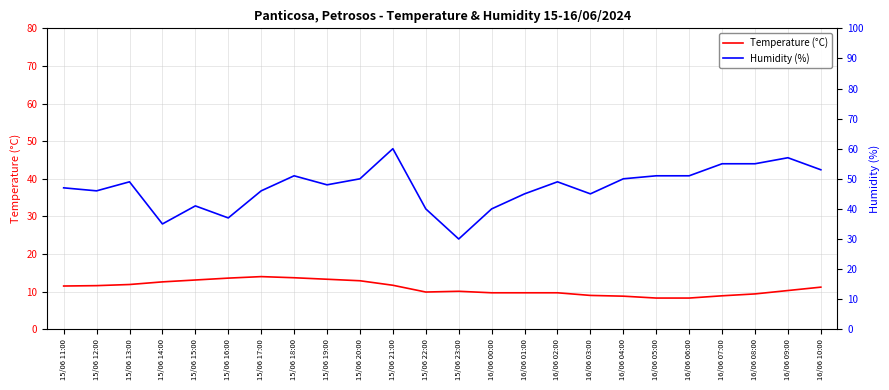

True or false: Temperature (°C) and Humidity (%) intersect in this chart.

False